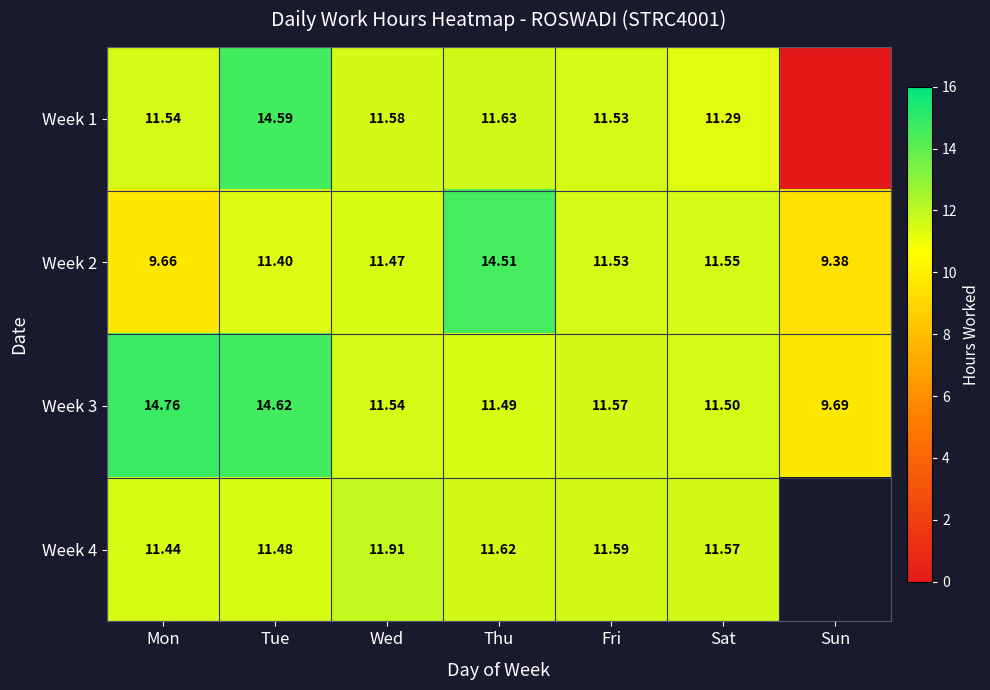

What is the difference between the highest and lowest values at Sat?

0.3